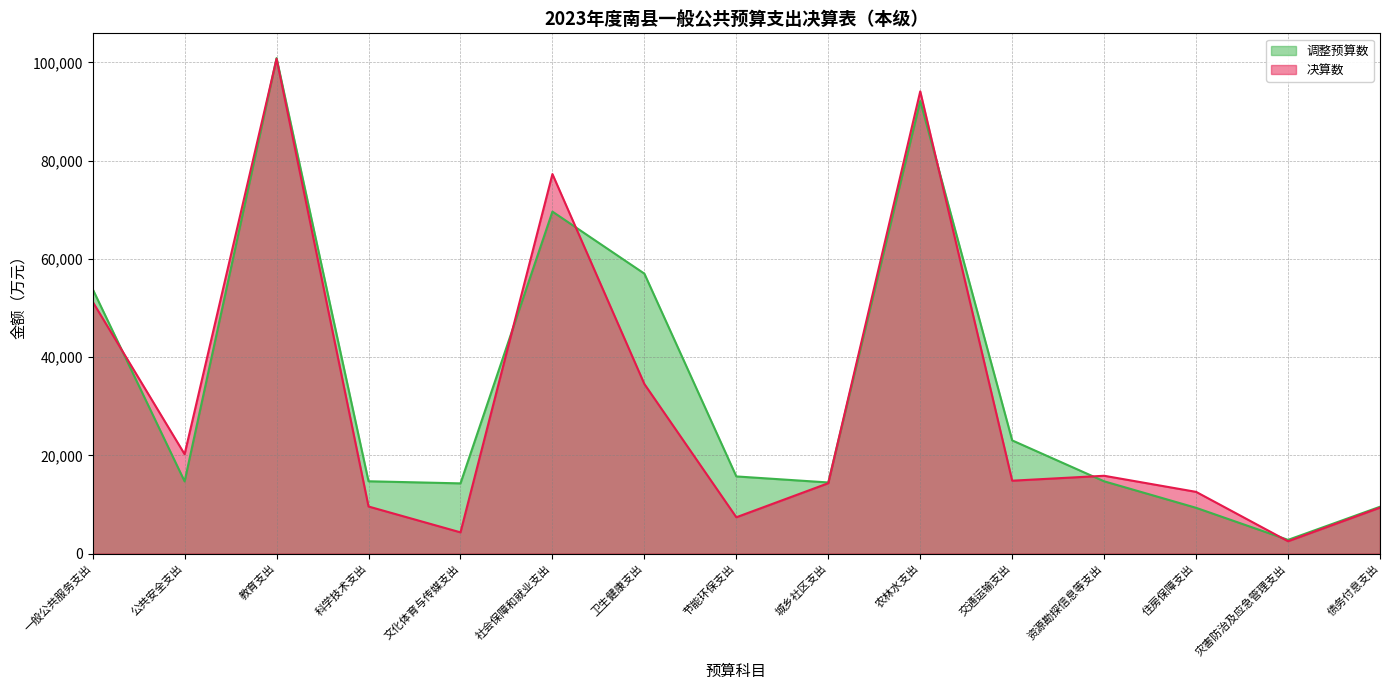

How many times do 决算数 and 调整预算数 cross each other?

8